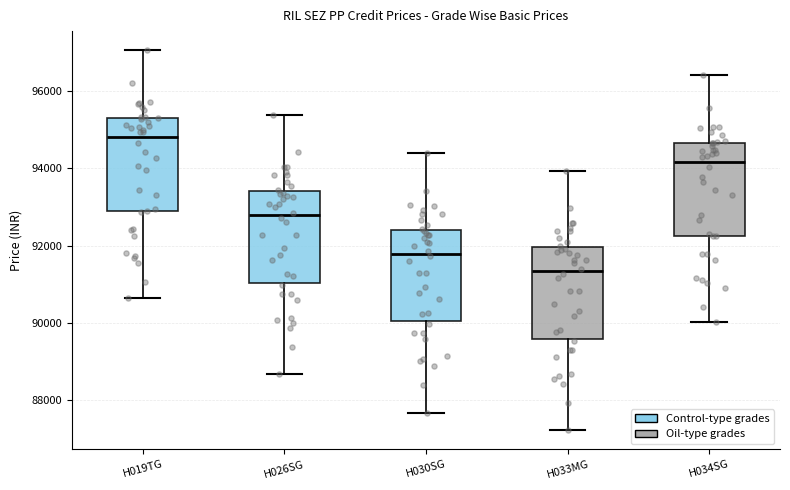

Which box's median line is the lowest?

H033MG